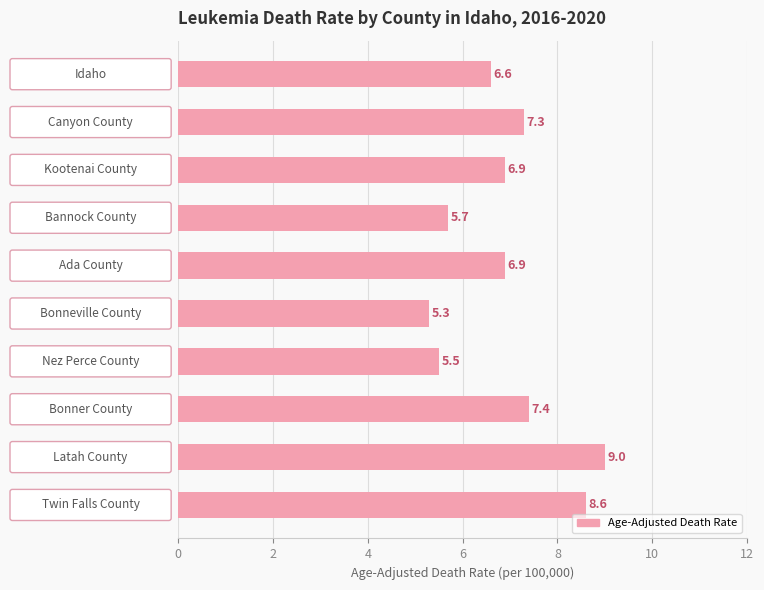

What is the smallest value displayed?

5.3